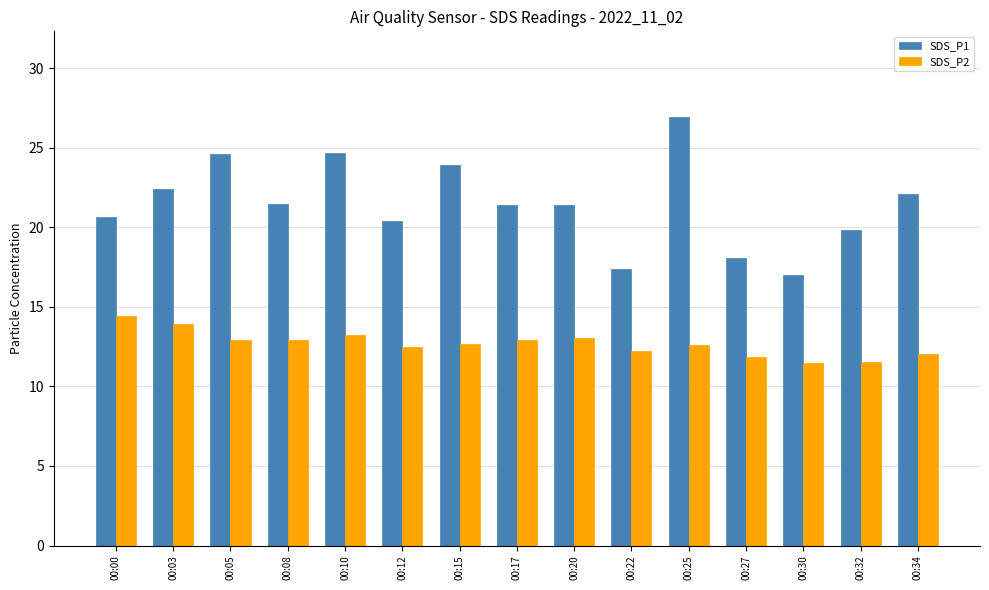

List the series in order of their peak value, lowest first.

SDS_P2, SDS_P1